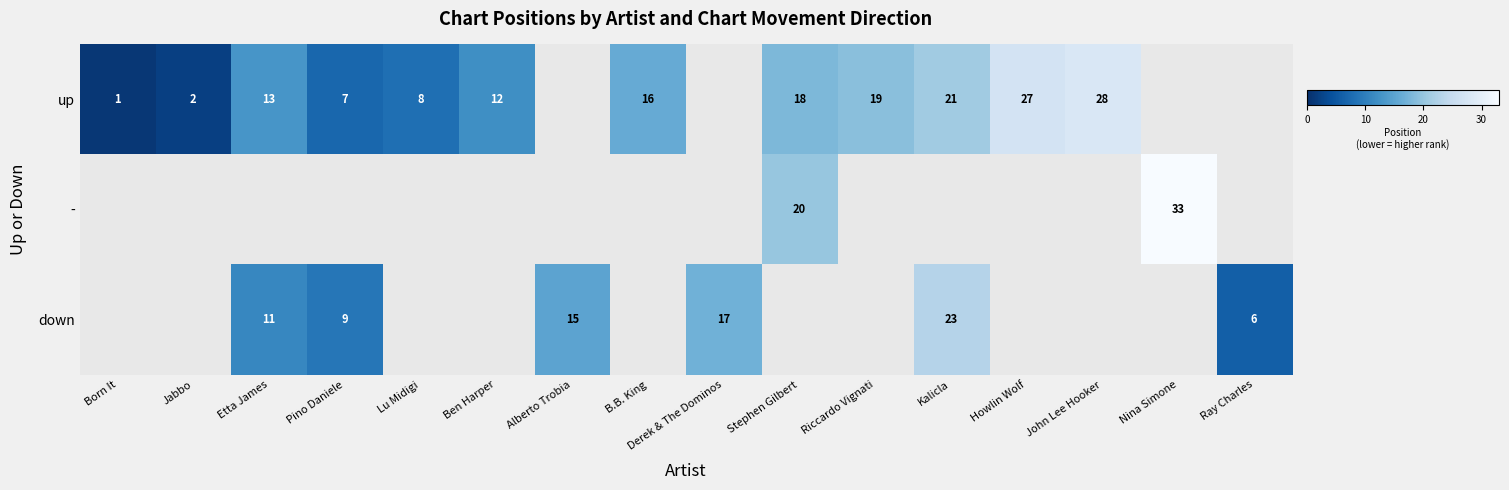

At how many categories does at least one series exceed 0?

16